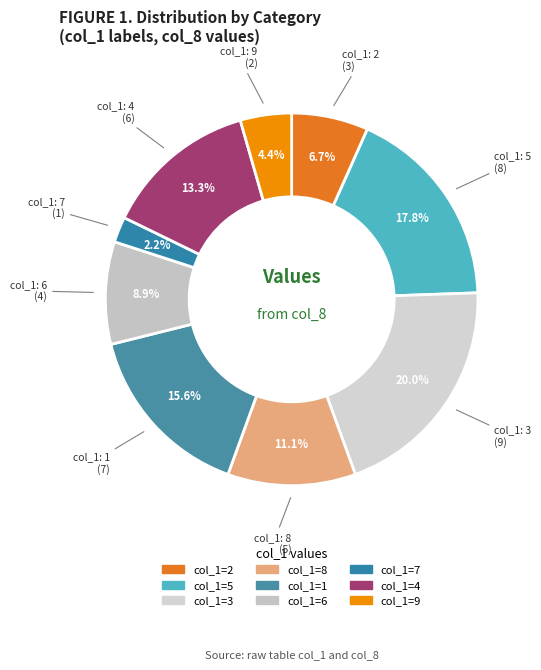

Count the number of slices in the pie.

9